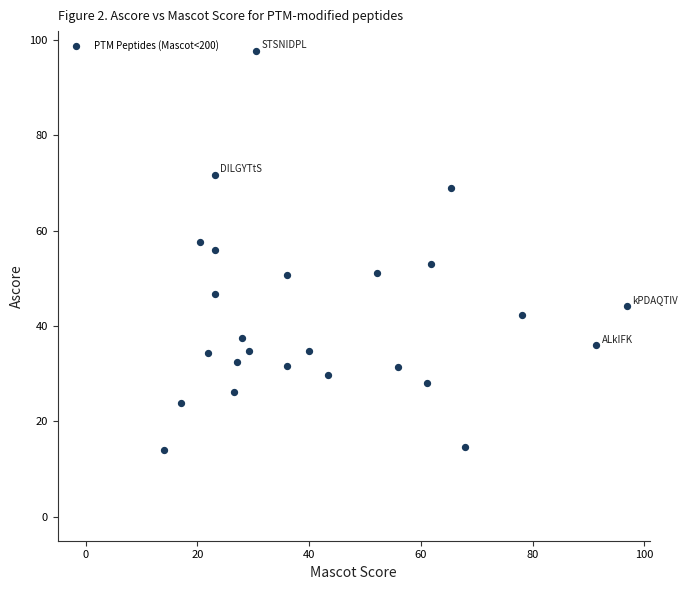

What is the range of X values (max minus min)?

82.8